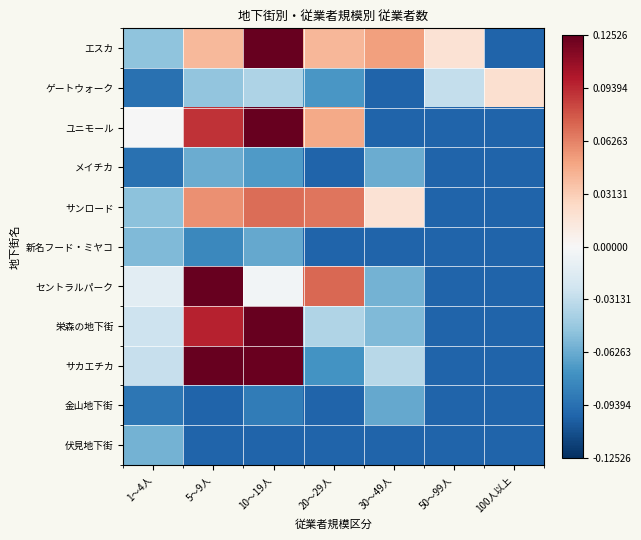

Which has a higher value, 30～49人 or 50～99人?

30～49人